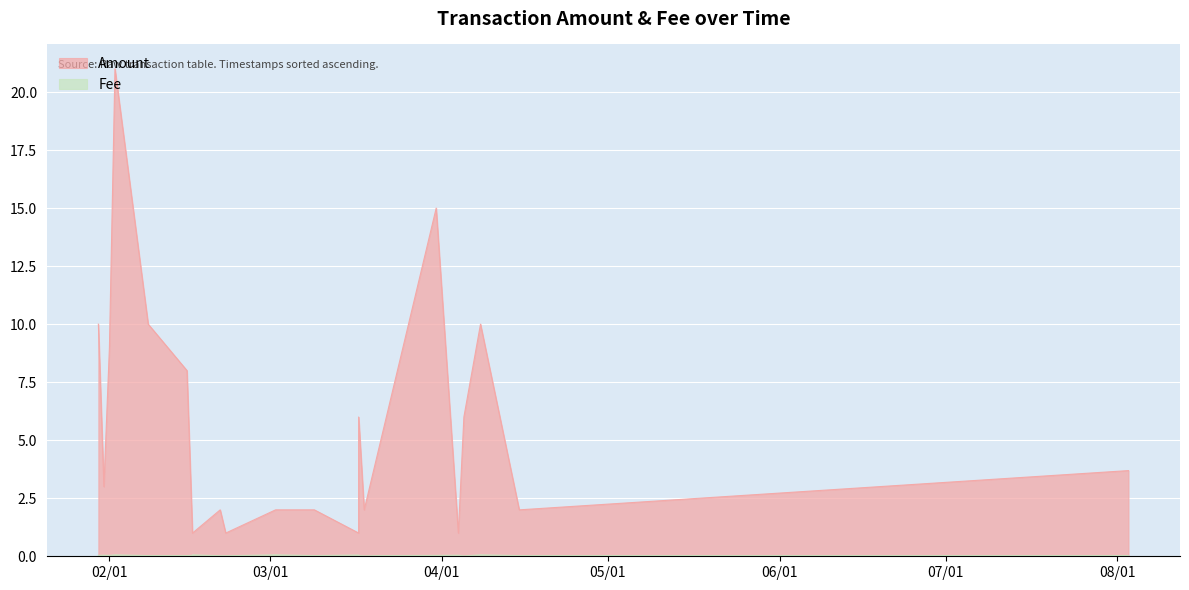

How many lines are shown in the chart?

2